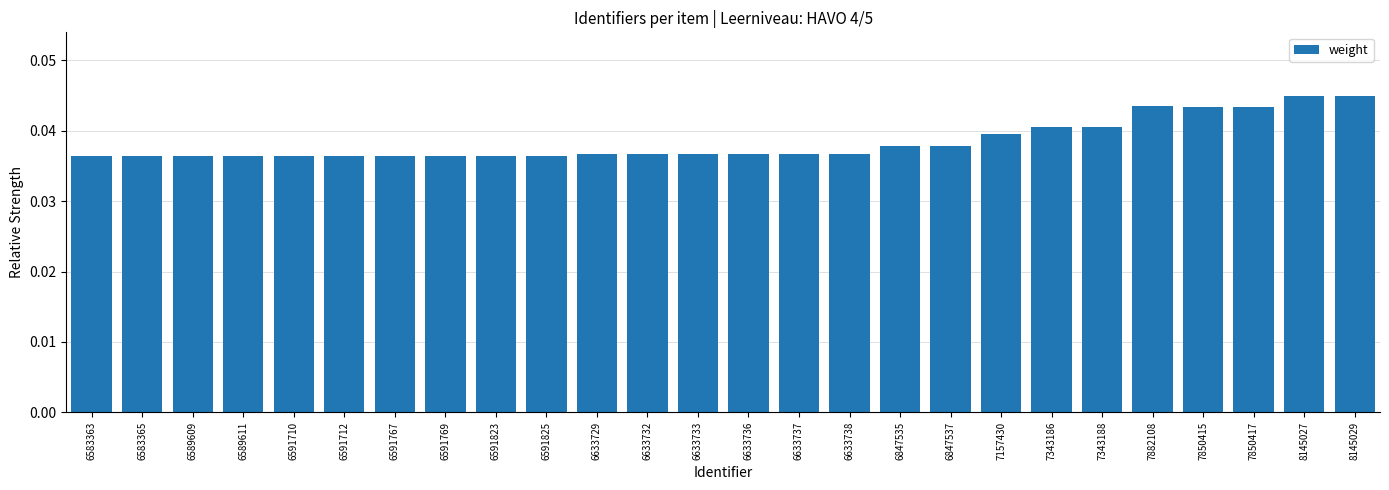

True or false: the data shows 0.1 at 6583363.

False